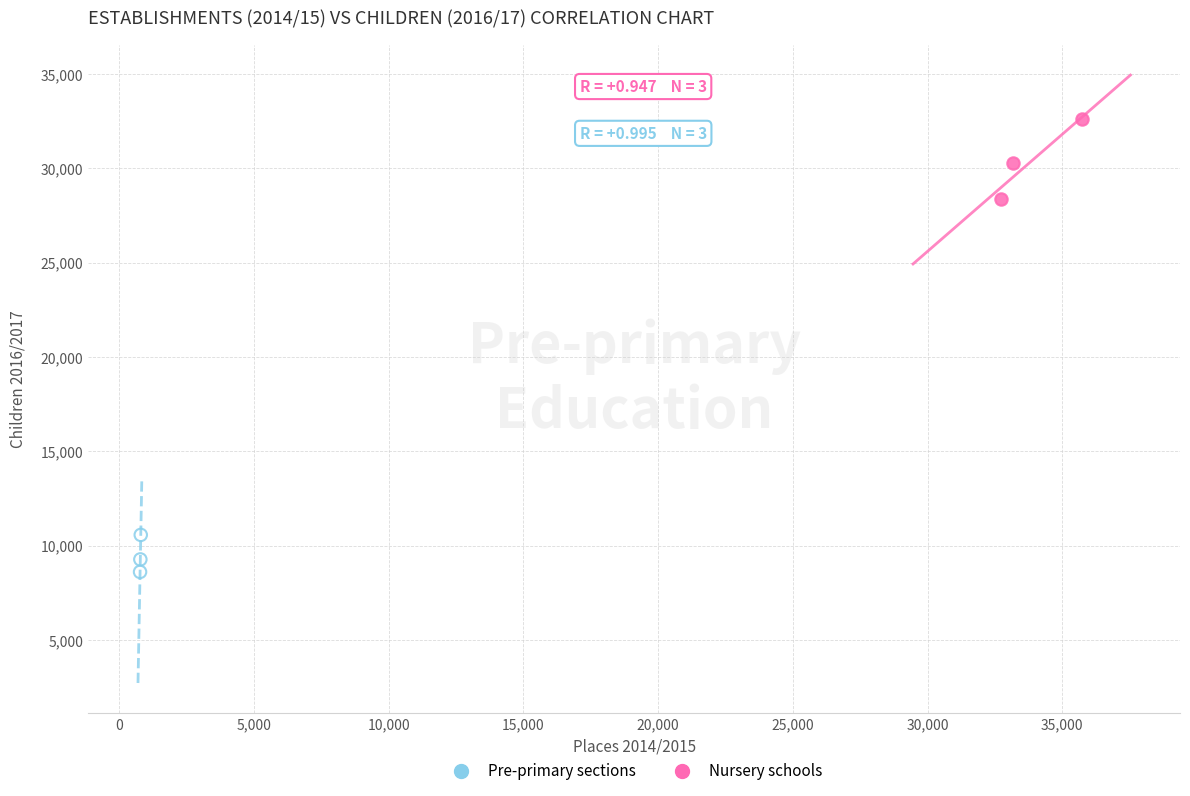

Which series has the widest spread of Y values?

Nursery schools